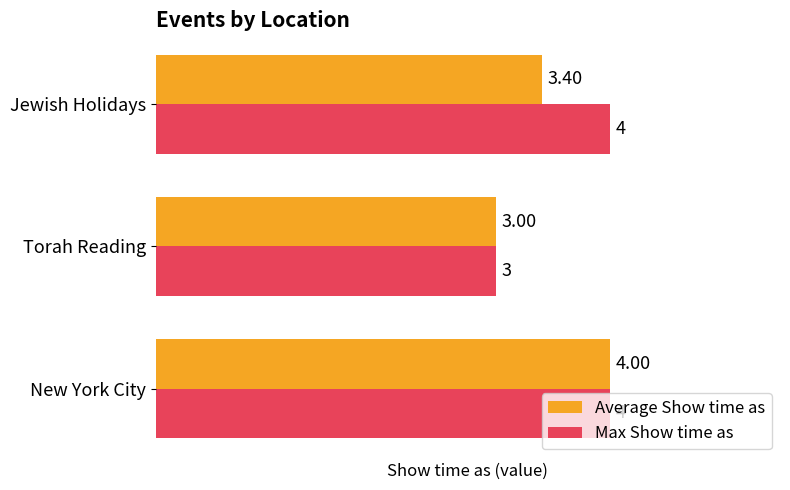

What is the difference between the maximum and minimum values in the Average Show time as series?

1.0